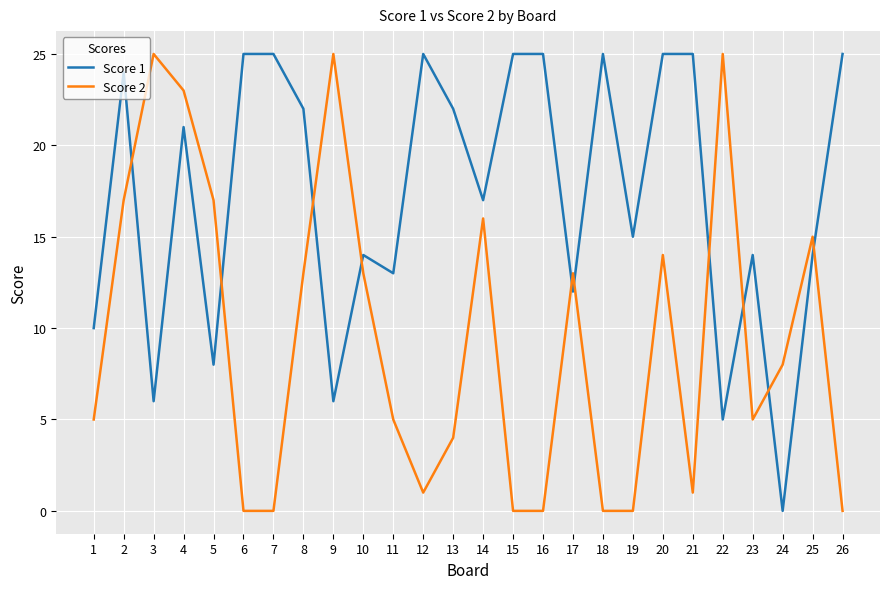

At 11, list the series in order from smallest to largest.

Score 2, Score 1